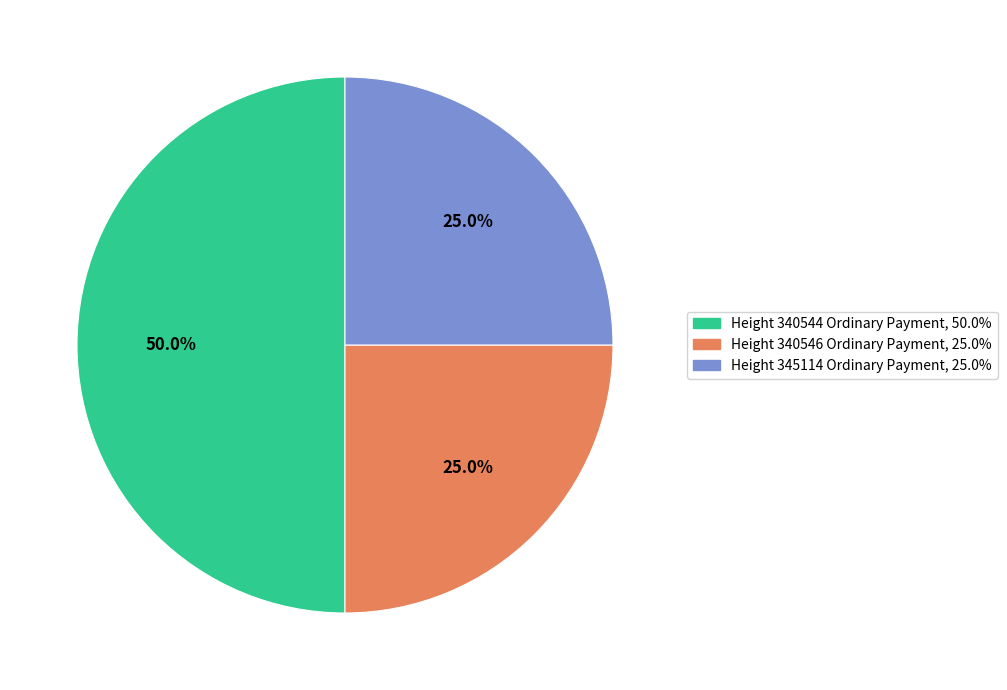

What is the ratio of the value at Height 345114 Ordinary Payment, 25.0% to the value at Height 340546 Ordinary Payment, 25.0%?

1.0